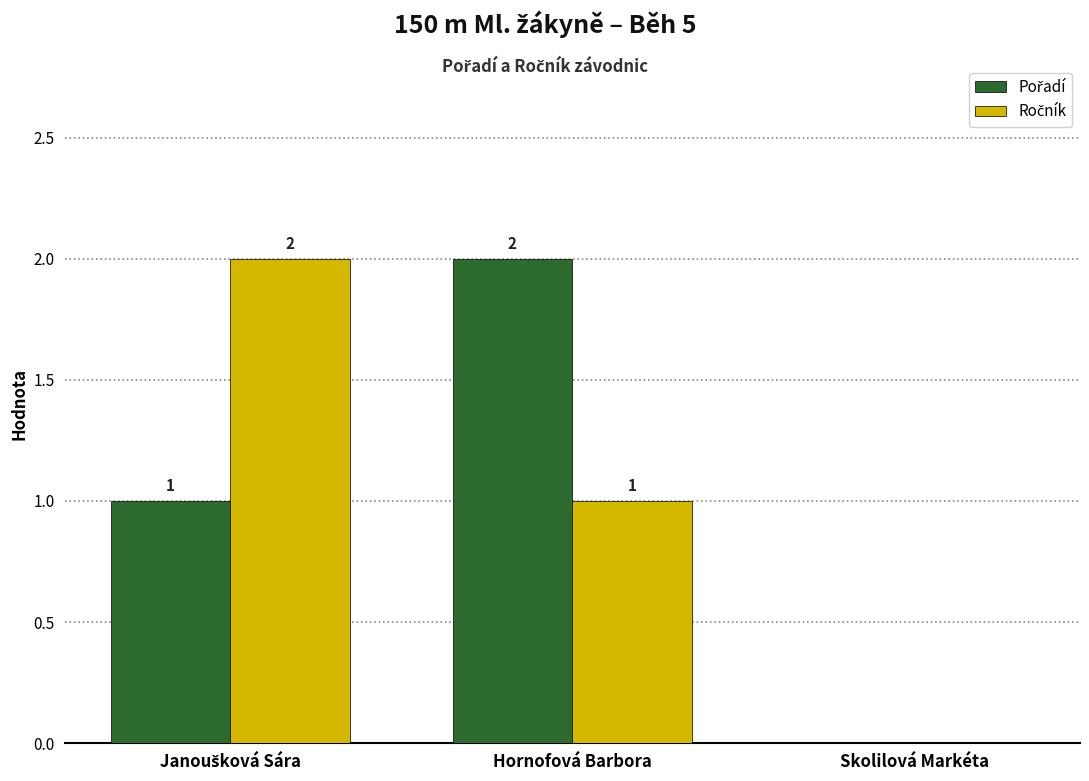

At Janoušková Sára, list the series in order from smallest to largest.

Pořadí, Ročník